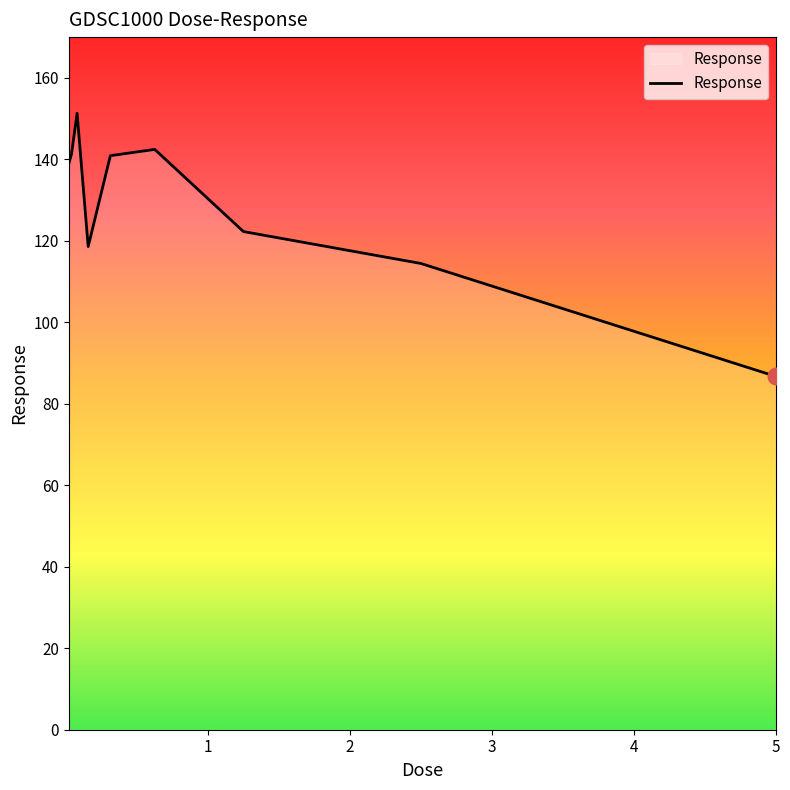

What is the greatest value displayed?

151.3